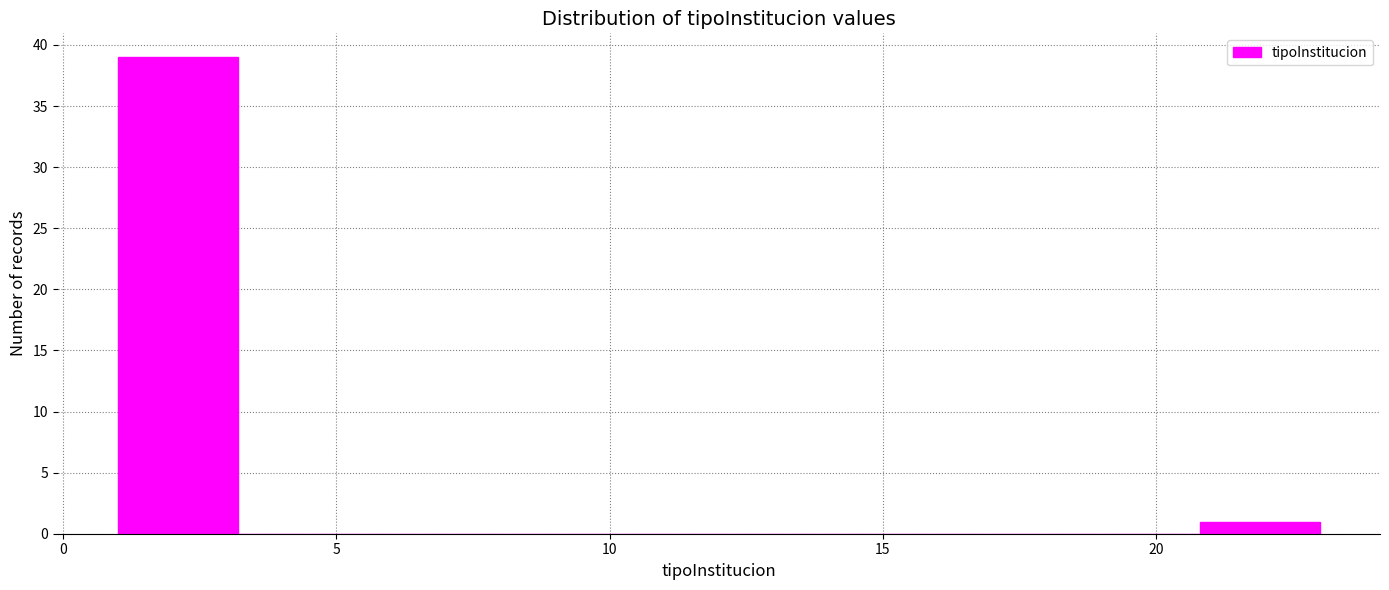

Reading left to right, transcribe this chart: for each bar, give the range it covers on the x-axis and its height. Neither the bar edges nor the heights are printed on the chart, so give them approximately, as read against the axes.

1.0 to 3.2: 39
3.2 to 5.4: 0
5.4 to 7.6: 0
7.6 to 9.8: 0
9.8 to 12.0: 0
12.0 to 14.2: 0
14.2 to 16.4: 0
16.4 to 18.6: 0
18.6 to 20.8: 0
20.8 to 23.0: 1